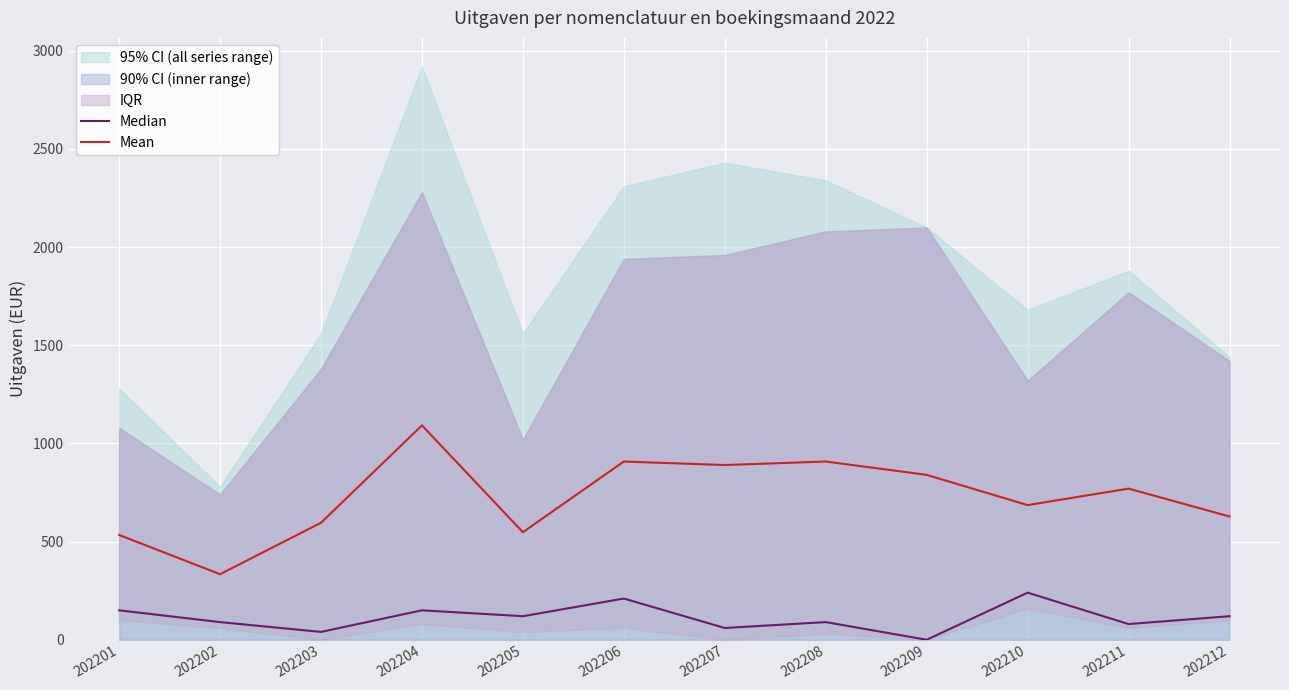

At which category is the sum across all series the highest?

202204